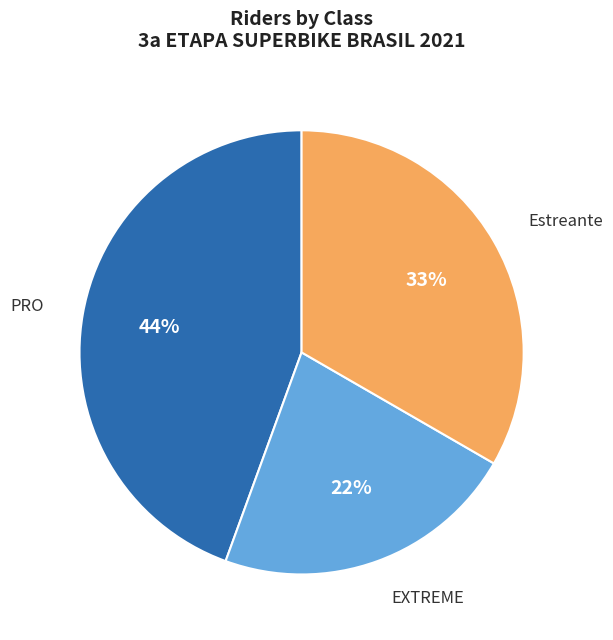

To the nearest percent, what percentage of the pie is Estreante?

33%